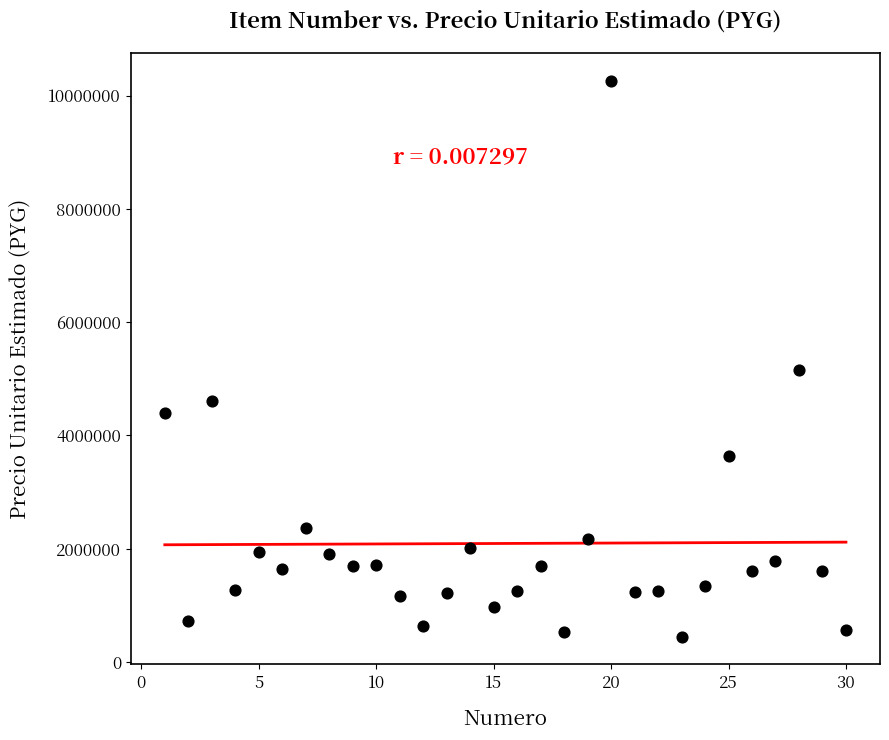

What Y value in the scatter plot is closest to 5355000?

5160000